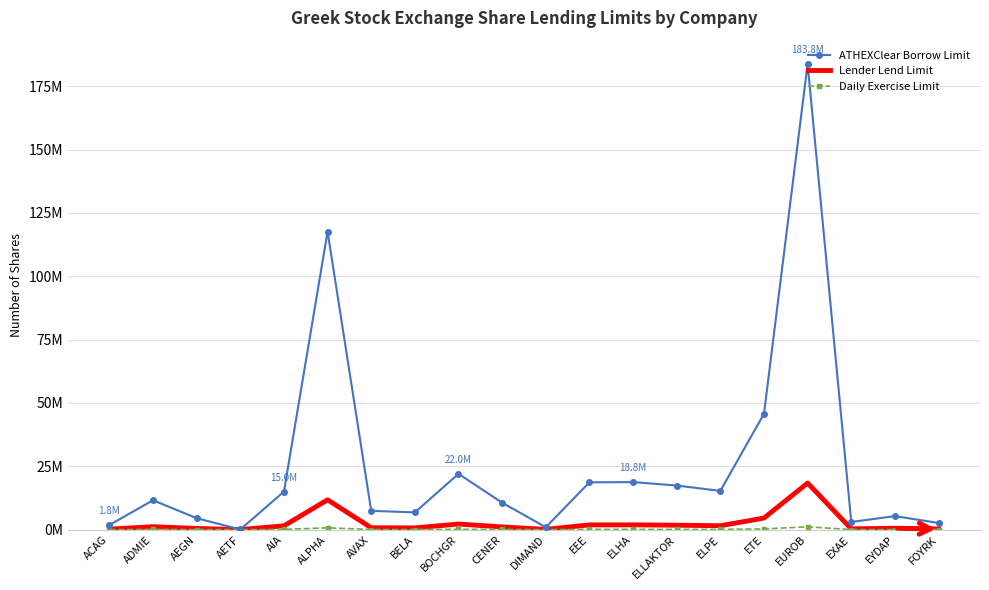

At which category does the chart reach its peak across all series?

EUROB